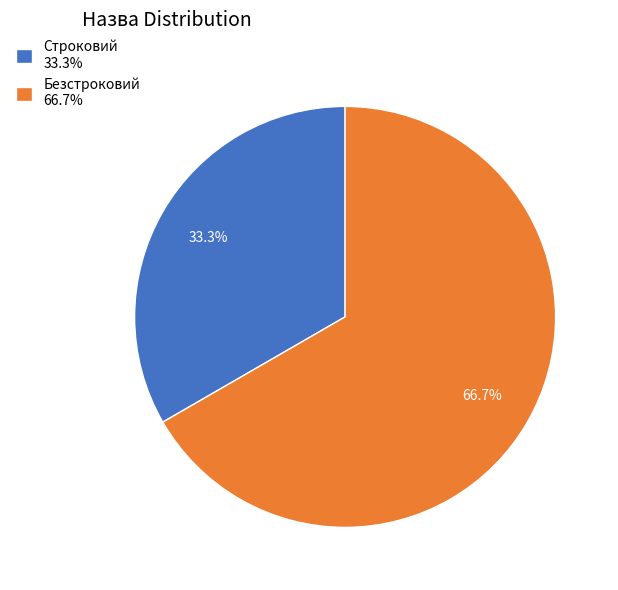

Does any single category account for the majority?

Yes